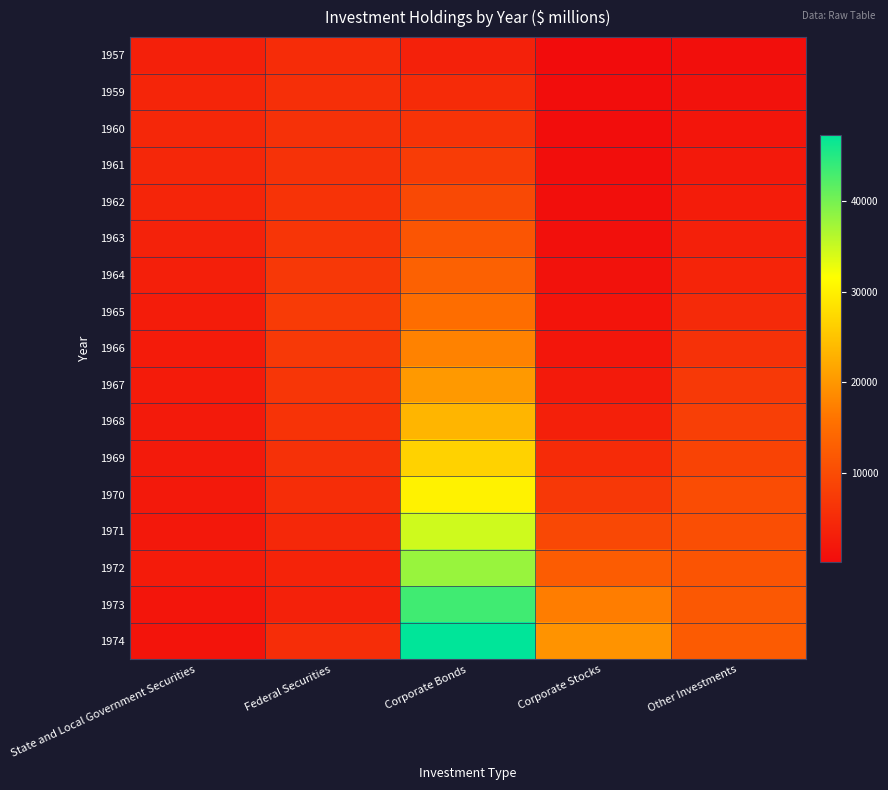

List the series in order of their peak value, lowest first.

1957, 1959, 1960, 1961, 1962, 1963, 1964, 1965, 1966, 1967, 1968, 1969, 1970, 1971, 1972, 1973, 1974